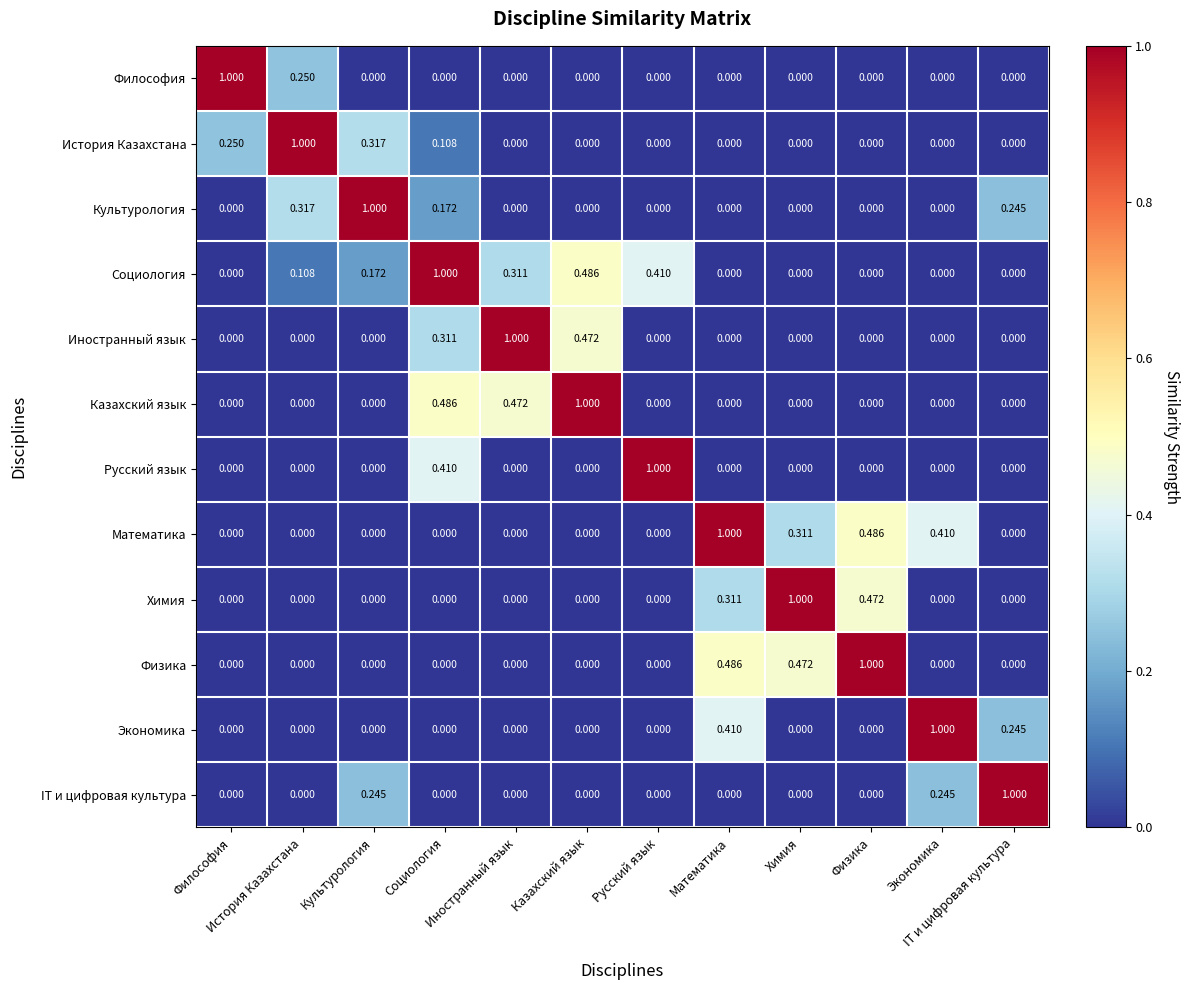

Between Экономика and Русский язык, which is larger?

Экономика